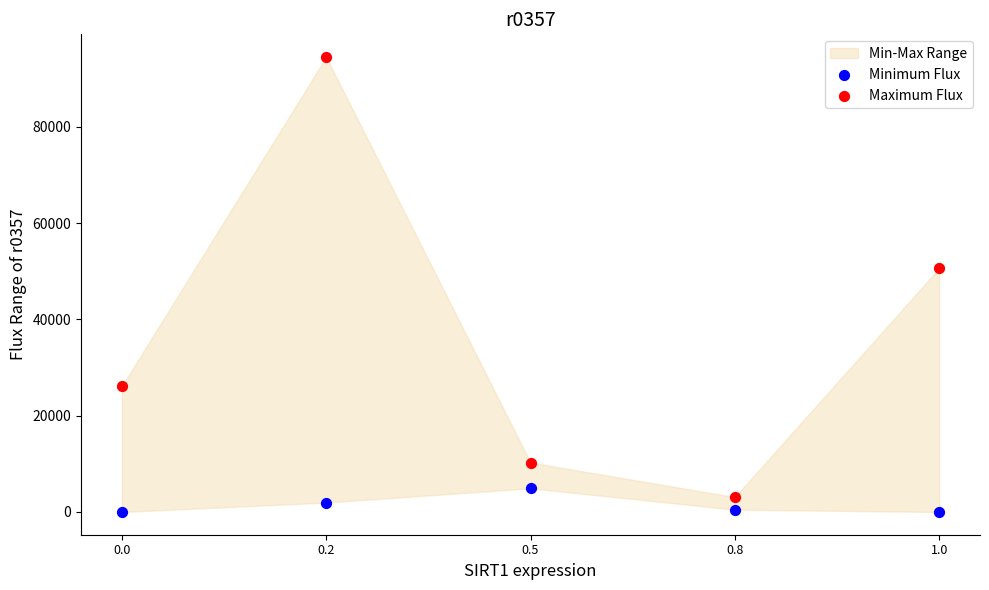

Which series has the largest Y range (max minus min)?

Maximum Flux